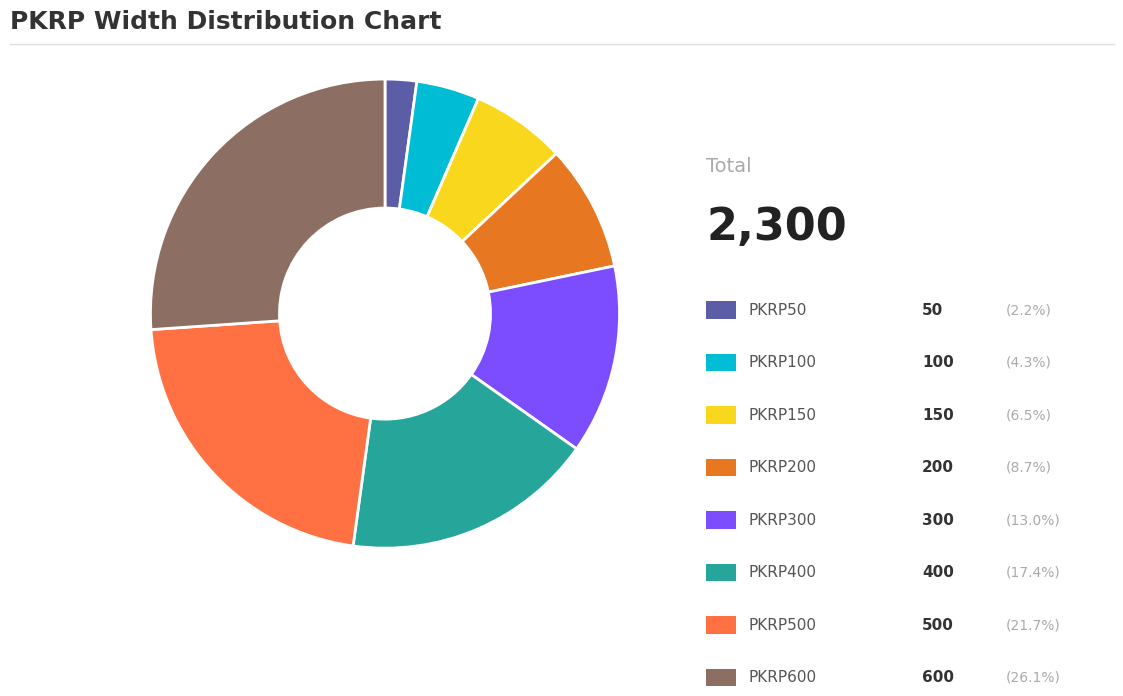

Does any single category account for the majority?

No